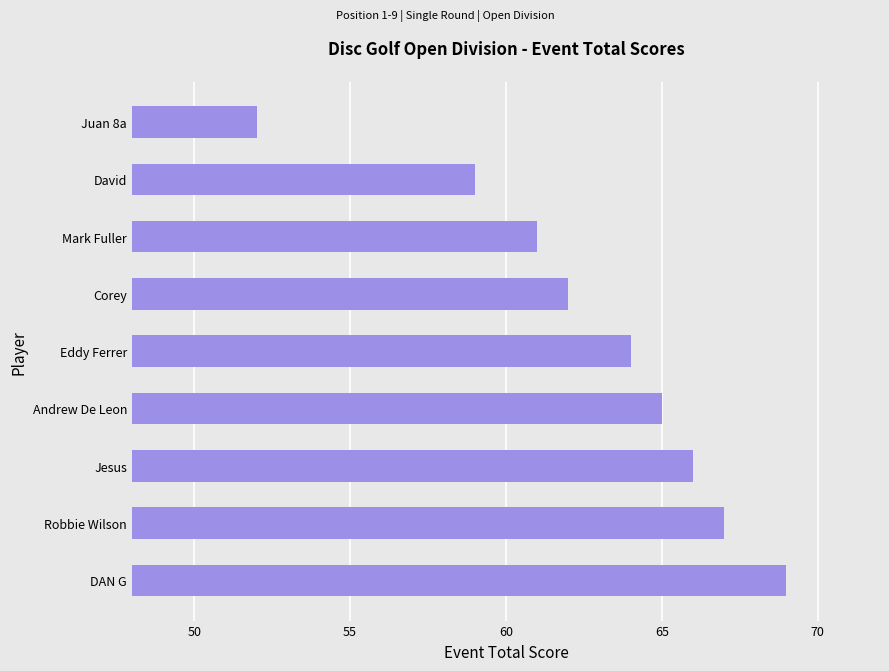

List the labels in order of value, smallest first.

Juan 8a, David, Mark Fuller, Corey, Eddy Ferrer, Andrew De Leon, Jesus, Robbie Wilson, DAN G